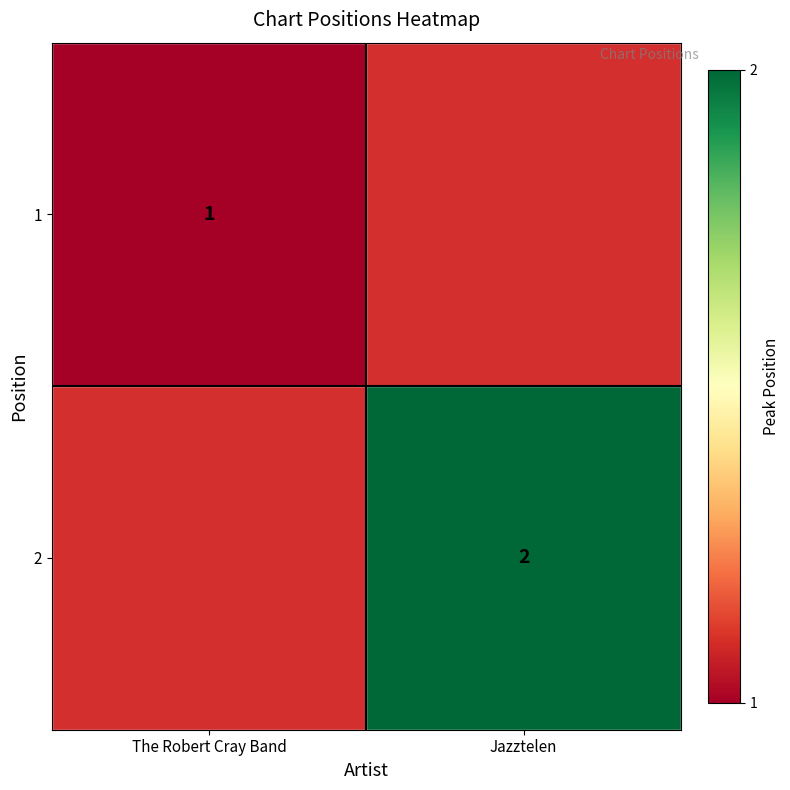

Is it true that 1 equals 1 at The Robert Cray Band?

True